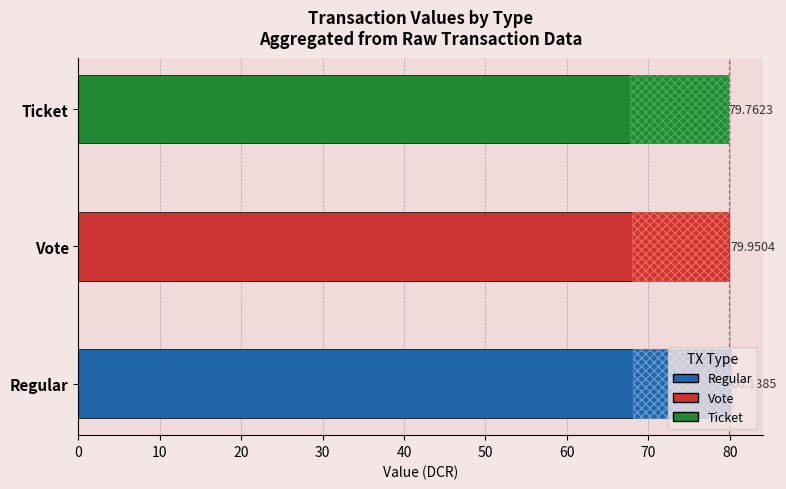

Are the bars grouped side by side (vs. stacked)?

Yes